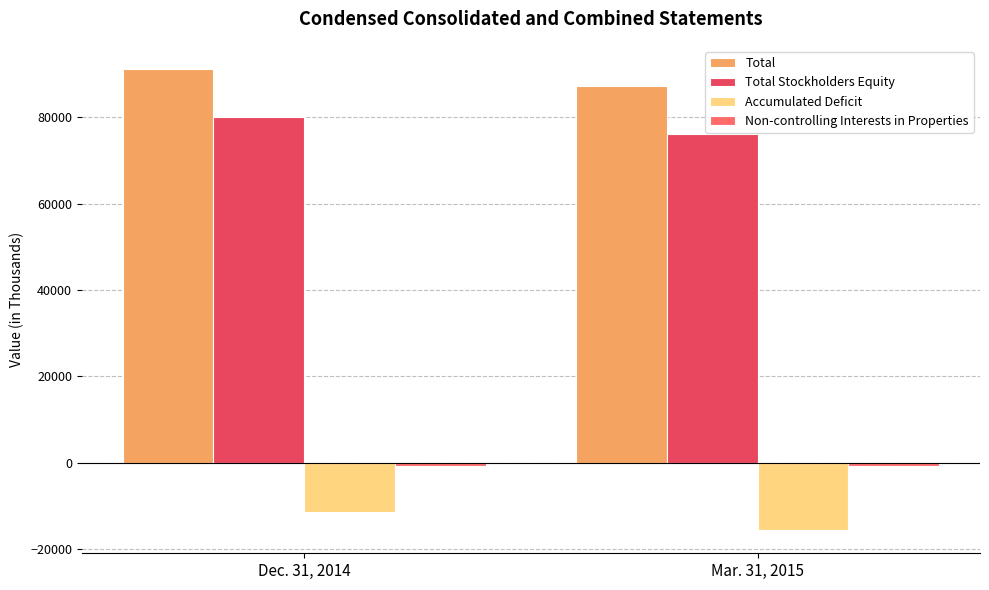

At which category is the sum across all series the highest?

Dec. 31, 2014